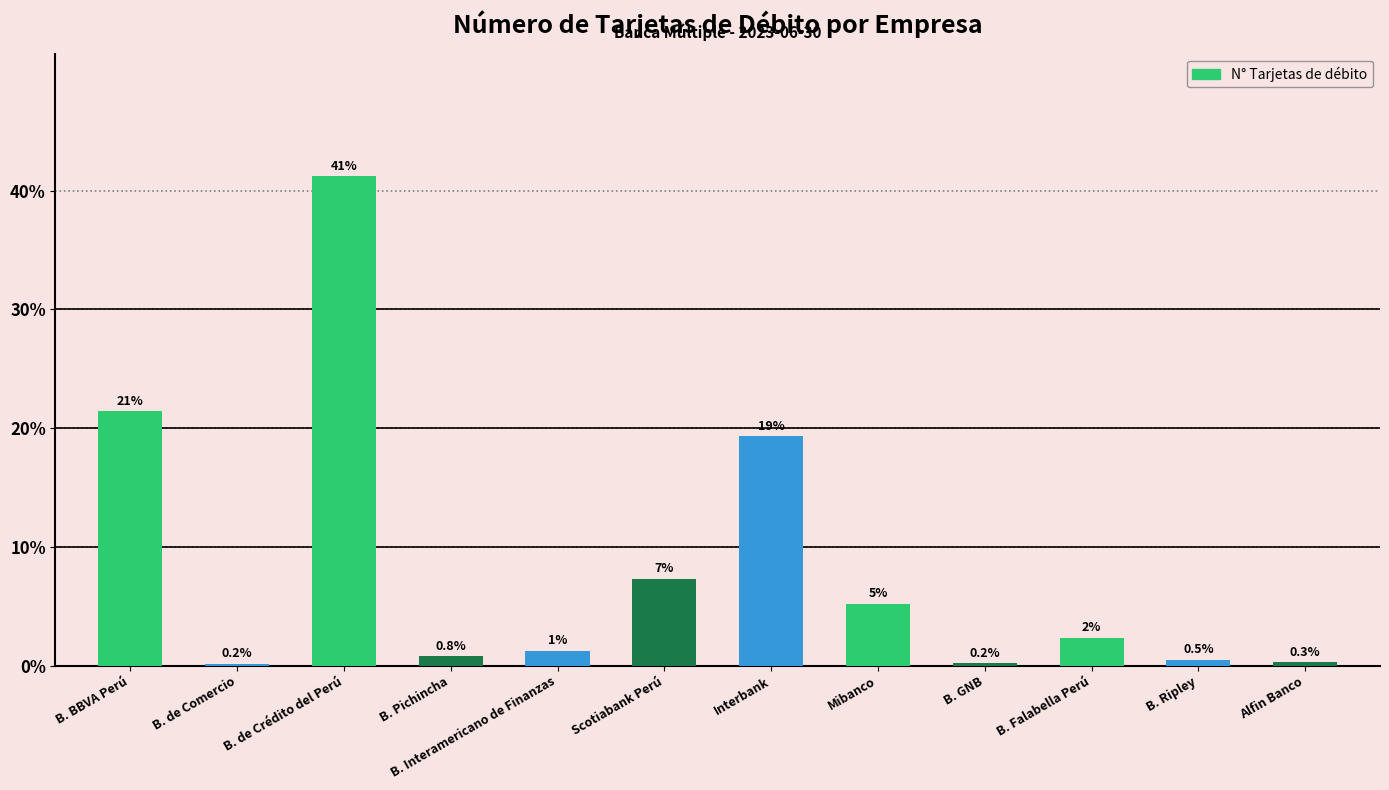

Does the chart contain stacked bars?

No